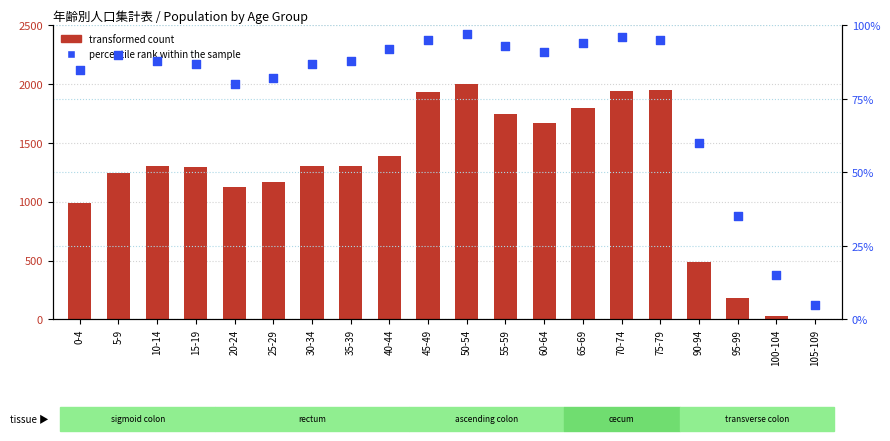

Which series reaches the maximum Y coordinate?

transformed count